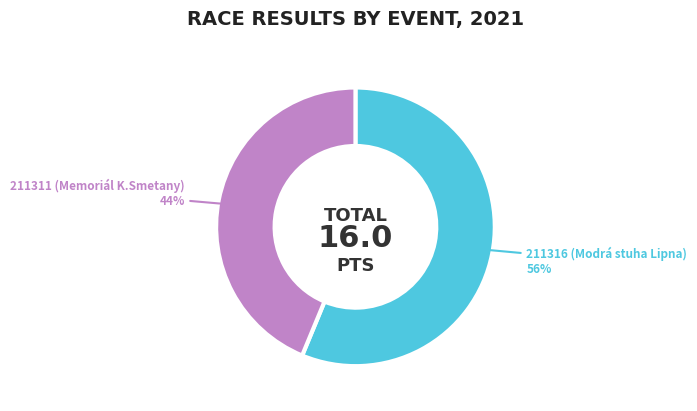

True or false: 211316 (Modrá stuha Lipna) accounts for 56% of the total.

True